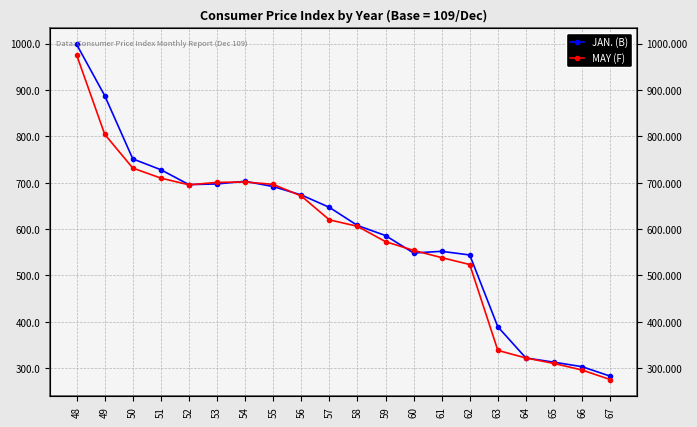

Reading left to right, transcribe all the data shown in this chart.

JAN. (B): 48=998.3	49=887.8	50=751.4	51=728.0	52=695.9	53=697.4	54=703.1	55=691.7	56=673.6	57=646.9	58=607.8	59=586.0	60=548.4	61=552.0	62=544.1	63=389.2	64=321.9	65=312.8	66=303.1	67=282.7
MAY (F): 48=975.5	49=804.4	50=731.6	51=709.9	52=695.5	53=700.7	54=701.6	55=696.4	56=671.4	57=619.9	58=606.0	59=572.9	60=554.0	61=538.4	62=523.5	63=338.3	64=321.9	65=310.1	66=295.9	67=275.4